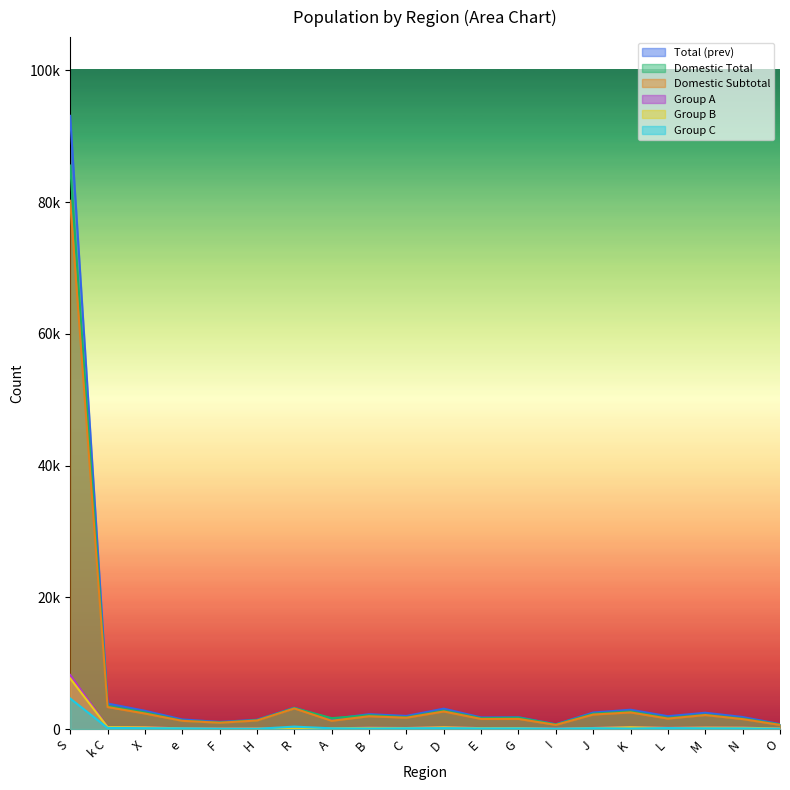

At which label does Total reach its minimum?

O